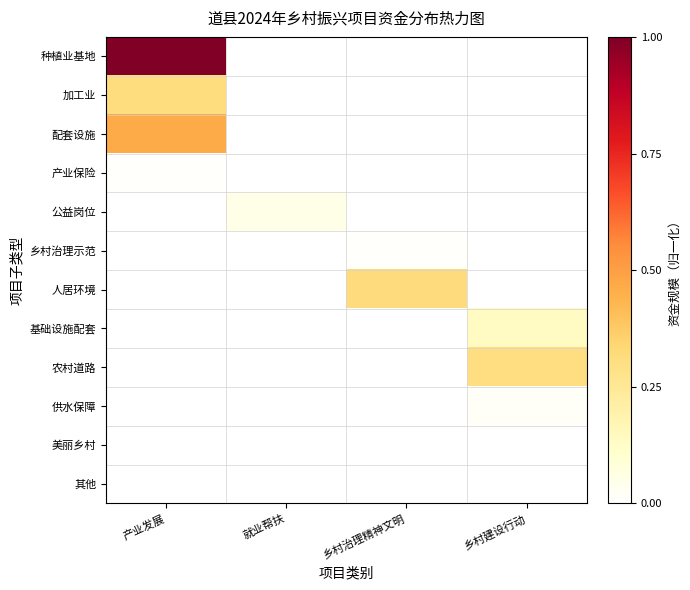

List the series in order of their peak value, lowest first.

美丽乡村, 其他, 乡村治理示范, 产业保险, 供水保障, 公益岗位, 基础设施配套, 农村道路, 加工业, 人居环境, 配套设施, 种植业基地